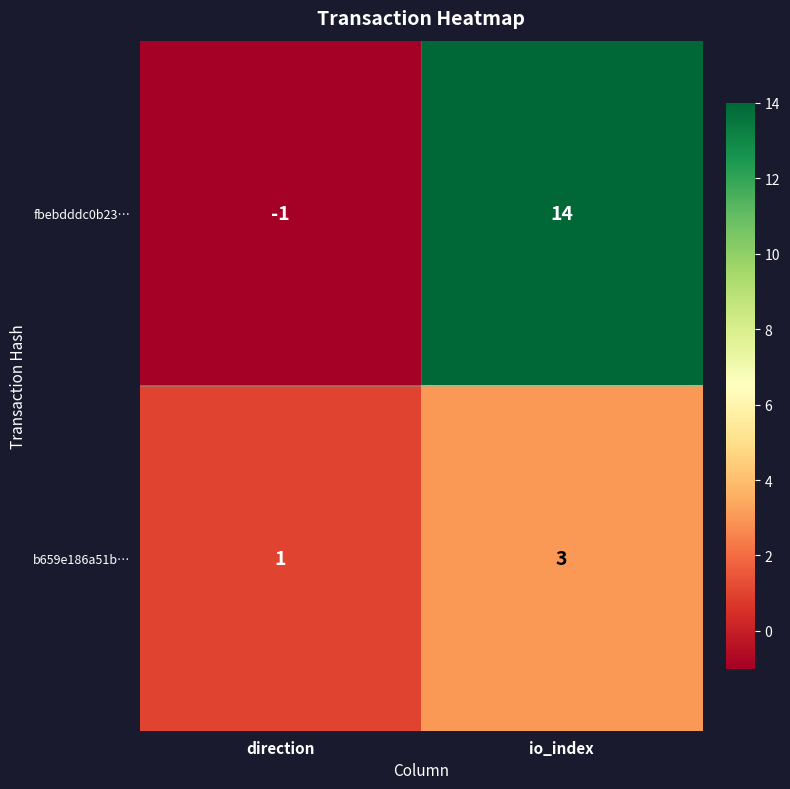

At which label is b659e186a51b… closest to 2?

direction